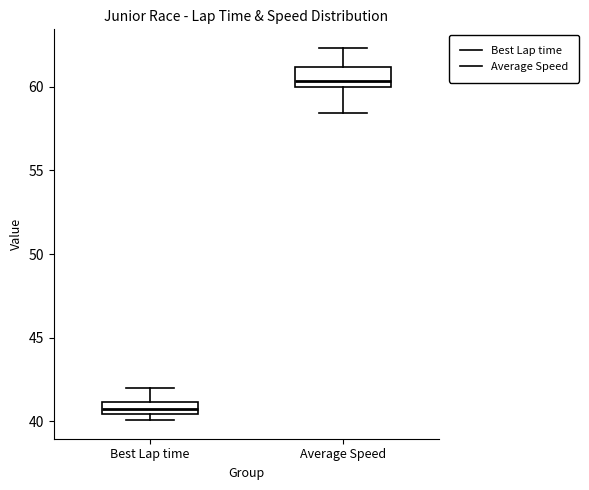

Where is the lower edge of the box for Best Lap time on the y-axis? The values are not printed on the chart, so give them approximately, as read against the axis.

40.5